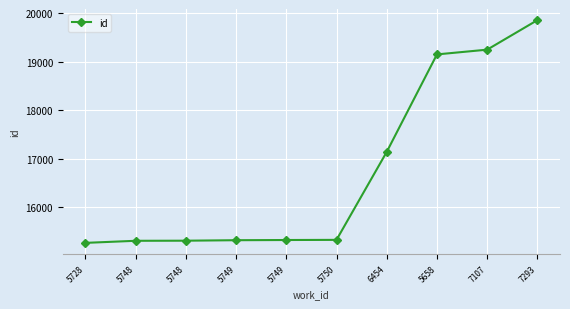

Count the number of data series in this chart.

1